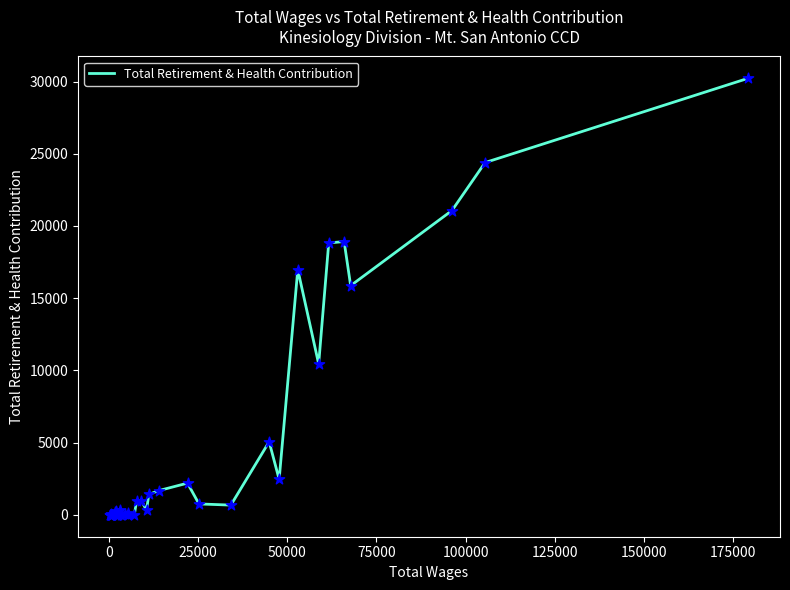

What is the maximum value shown in the chart?

30222